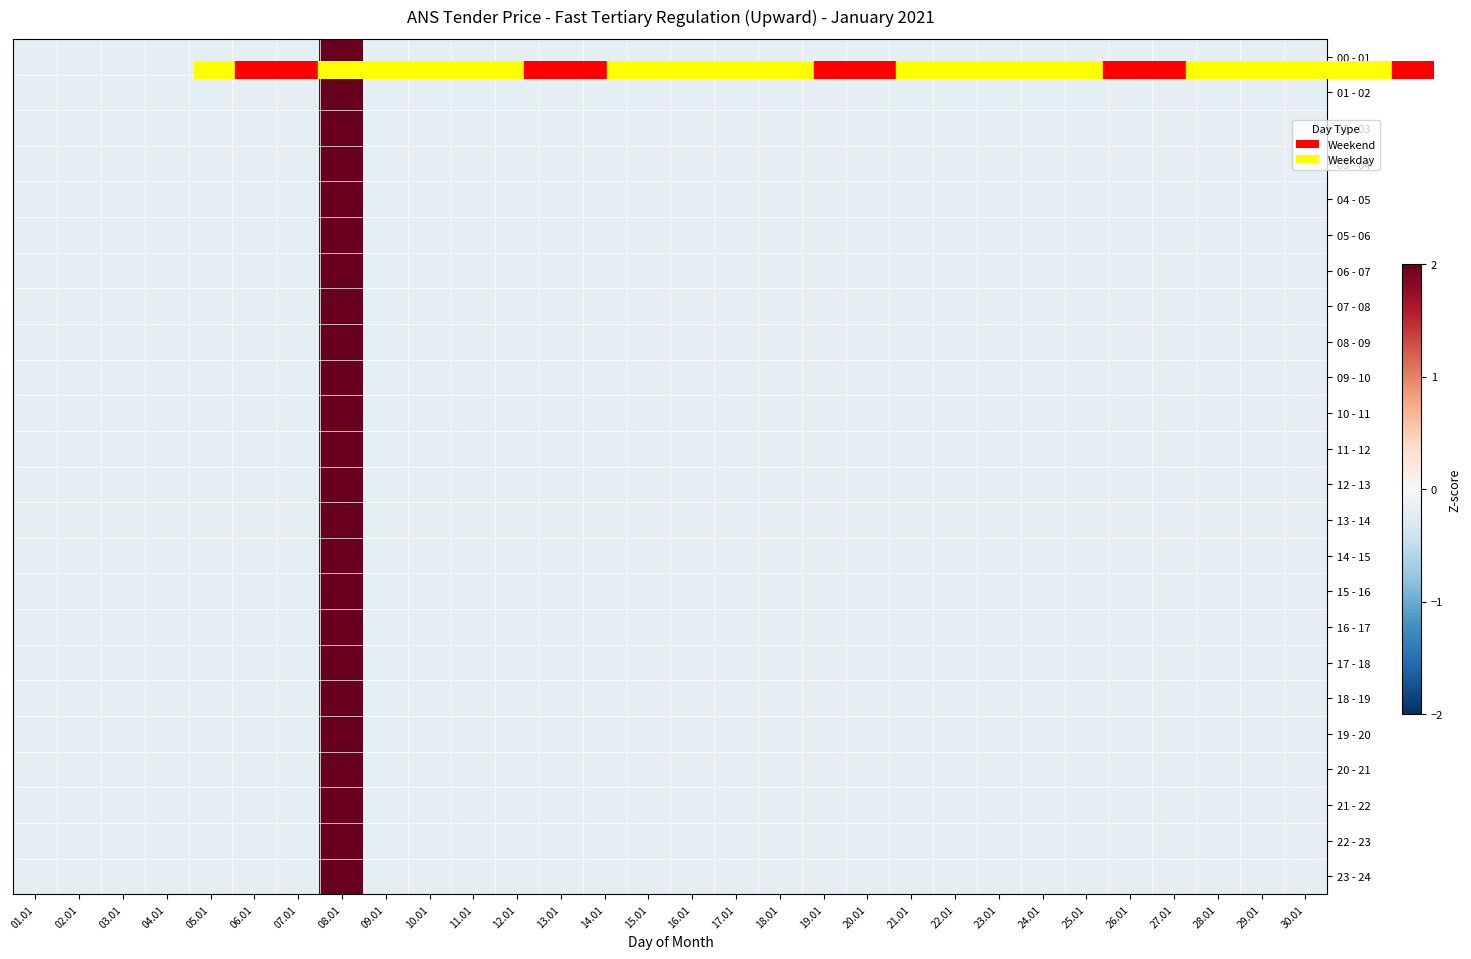

At which category does the chart reach its peak across all series?

08.01